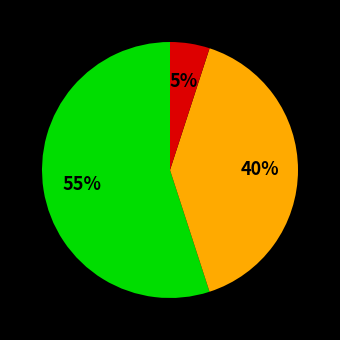

Is there any slice that represents more than half of the pie?

Yes